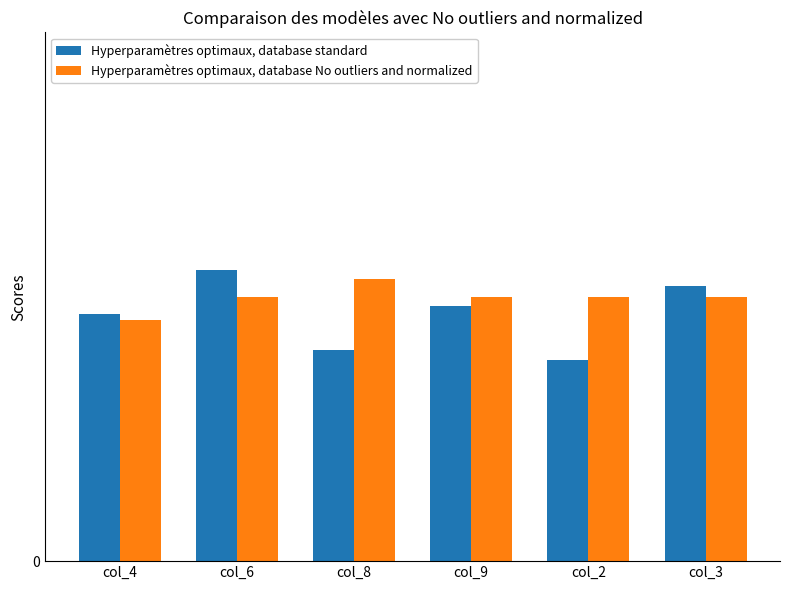

Which has a higher value, col_8 or col_9?

col_9